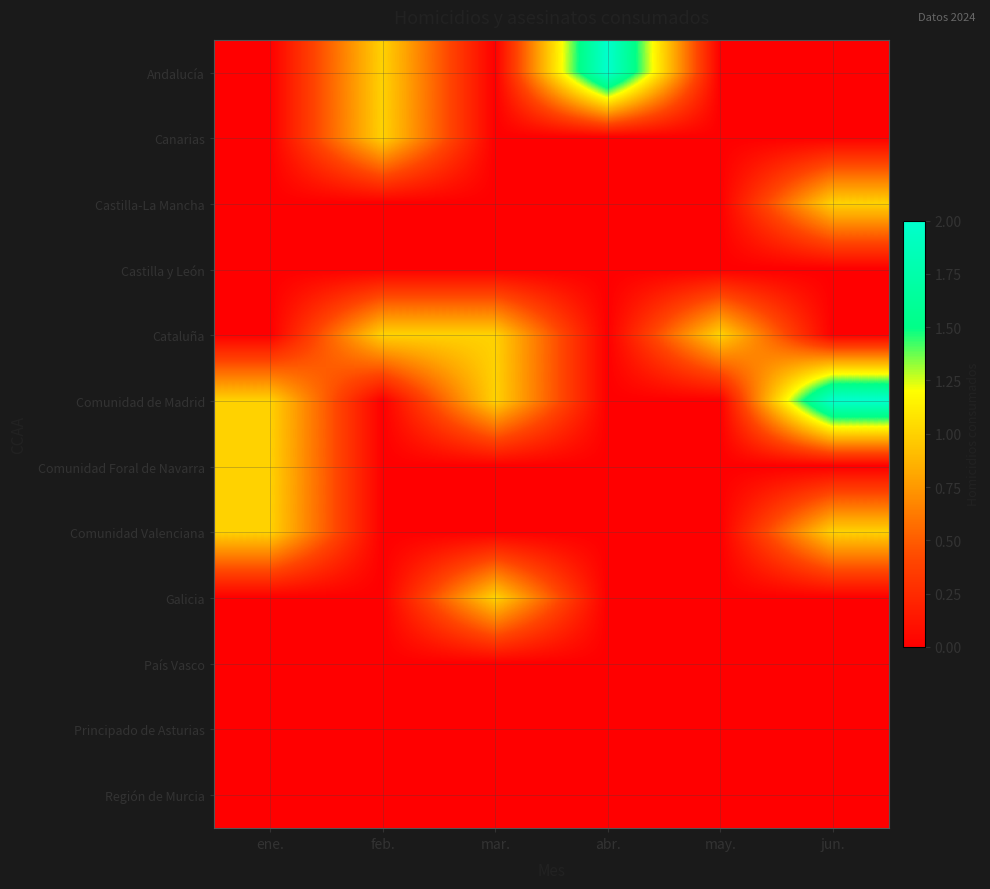

Which series has the largest range (max minus min)?

Andalucía